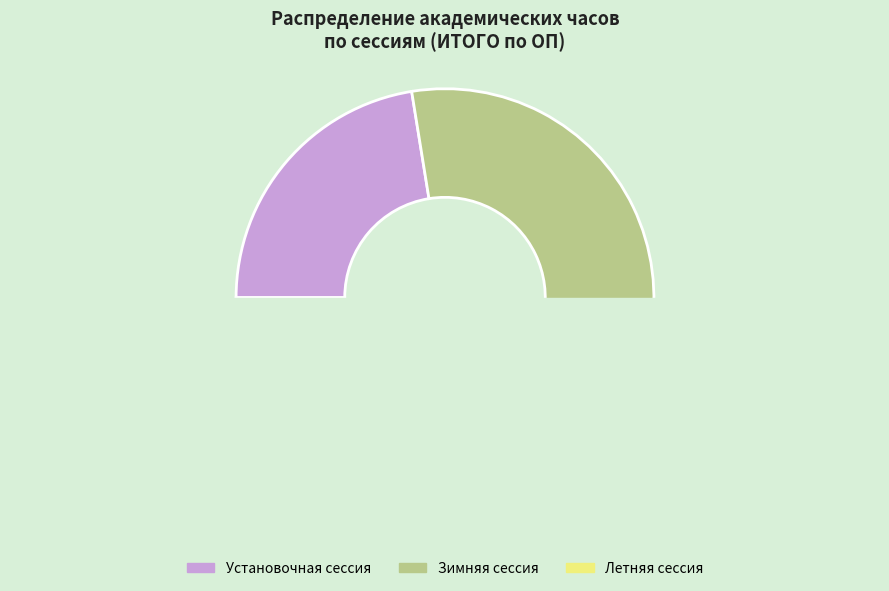

Is there any slice that represents more than half of the pie?

No